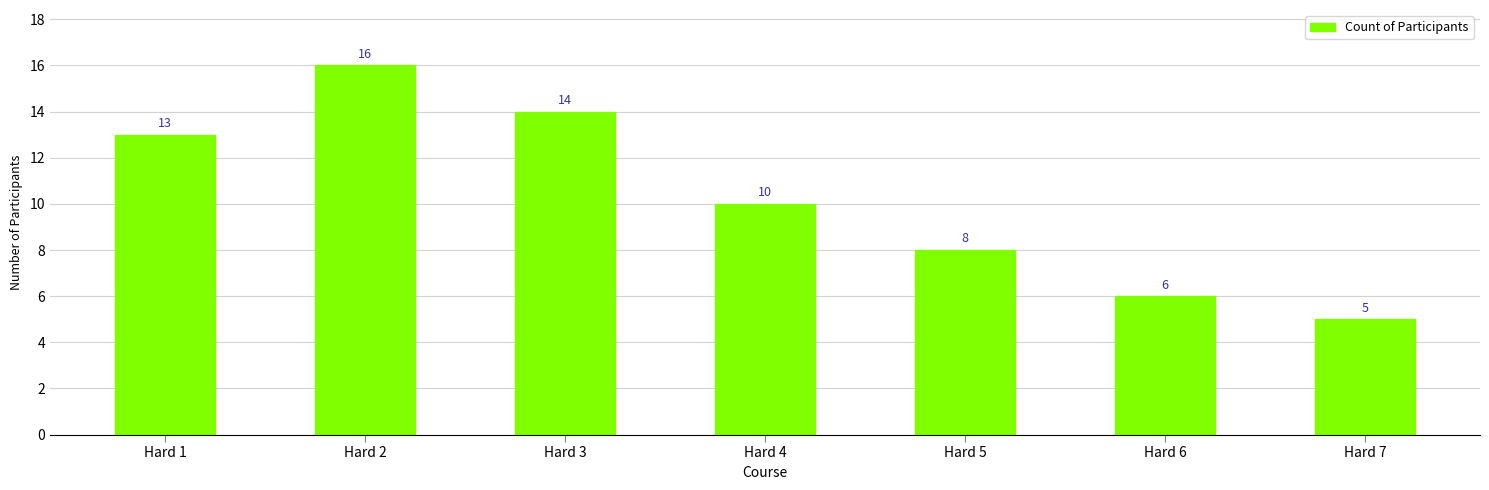

Count the number of data series in this chart.

1